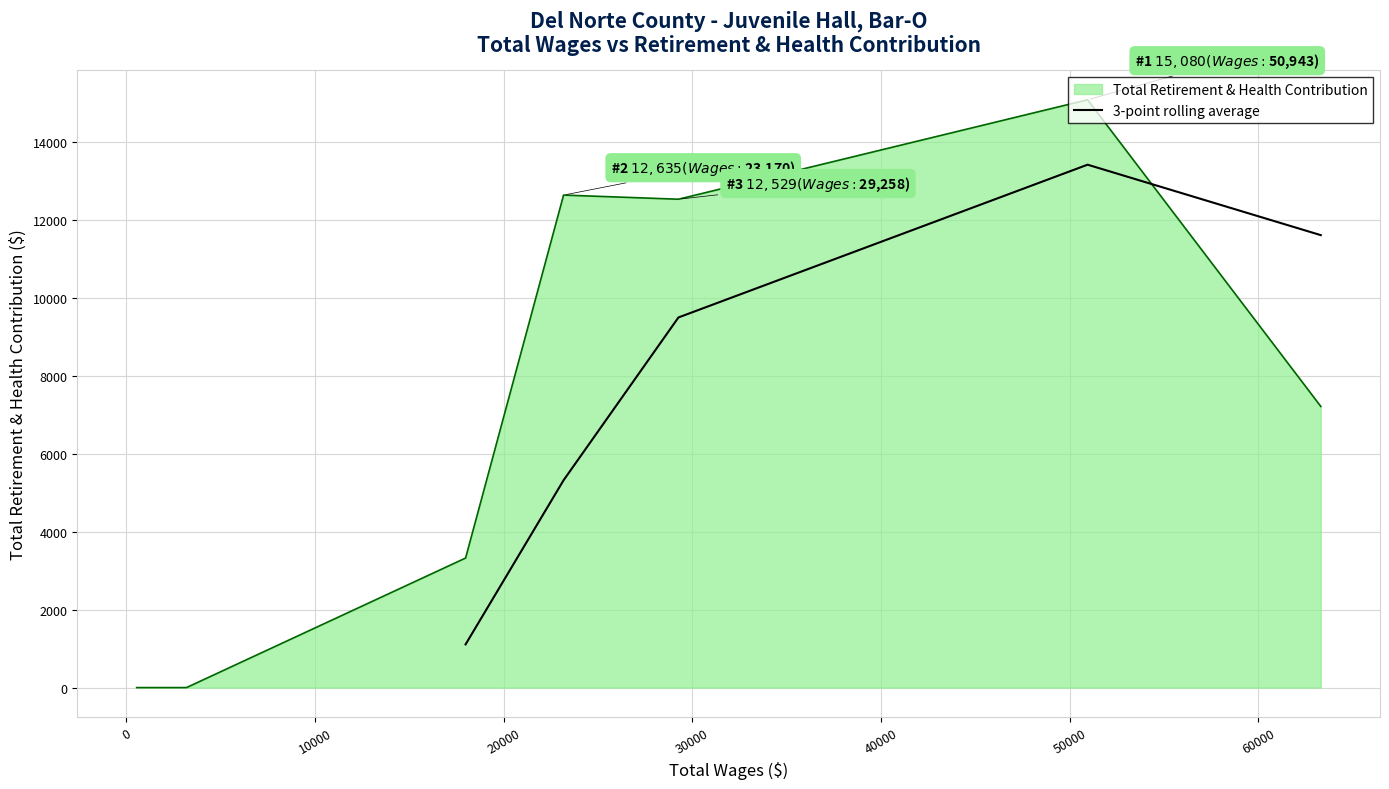

What is the lowest value of the 3-point rolling average series?

1107.7